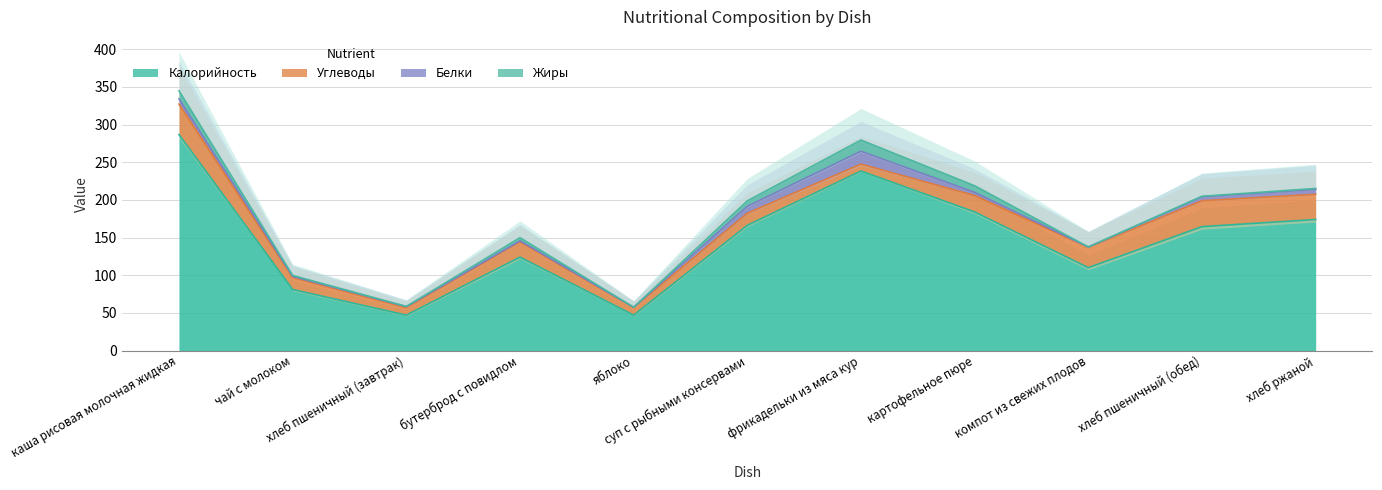

Reading left to right, extract all data points from this chart.

Калорийность: каша рисовая молочная жидкая=286.8	чай с молоком=81.0	хлеб пшеничный (завтрак)=47.0	бутерброд с повидлом=124.0	яблоко=47.0	суп с рыбными консервами=166.2	фрикадельки из мяса кур=238.4	картофельное пюре=184.0	компот из свежих плодов=110.0	хлеб пшеничный (обед)=164.5	хлеб ржаной=174.0
Белки: каша рисовая молочная жидкая=6.9	чай с молоком=1.5	хлеб пшеничный (завтрак)=1.5	бутерброд с повидлом=1.2	яблоко=0.4	суп с рыбными консервами=9.2	фрикадельки из мяса кур=17.1	картофельное пюре=4.2	компот из свежих плодов=0.5	хлеб пшеничный (обед)=5.3	хлеб ржаной=6.6
Жиры: каша рисовая молочная жидкая=10.8	чай с молоком=1.3	хлеб пшеничный (завтрак)=0.2	бутерброд с повидлом=4.2	яблоко=0.0	суп с рыбными консервами=7.2	фрикадельки из мяса кур=14.9	картофельное пюре=8.8	компот из свежих плодов=0.0	хлеб пшеничный (обед)=0.6	хлеб ржаной=1.2
Углеводы: каша рисовая молочная жидкая=40.5	чай с молоком=15.9	хлеб пшеничный (завтрак)=9.8	бутерброд с повидлом=20.4	яблоко=10.0	суп с рыбными консервами=16.1	фрикадельки из мяса кур=9.1	картофельное пюре=21.8	компот из свежих плодов=27.0	хлеб пшеничный (обед)=34.4	хлеб ржаной=33.4